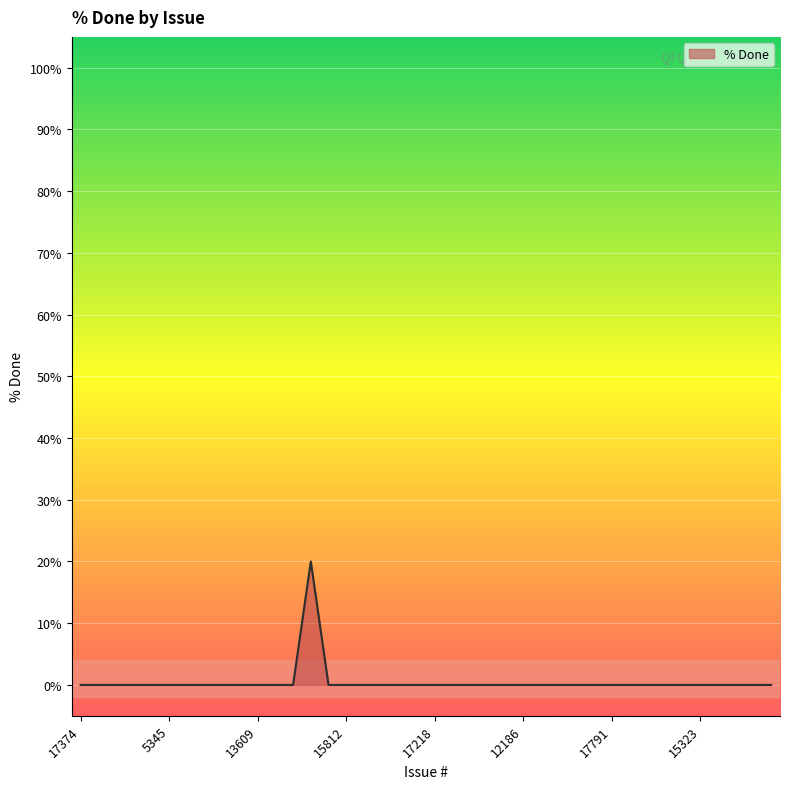

What is the maximum value shown in the chart?

20